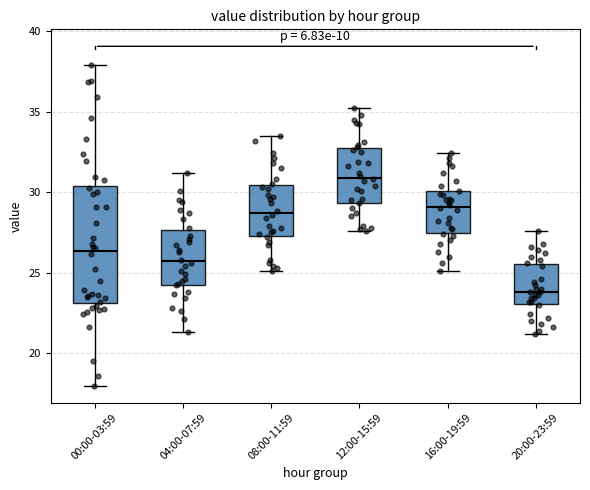

Which box is the tallest, from its lower edge to its upper edge?

00:00-03:59